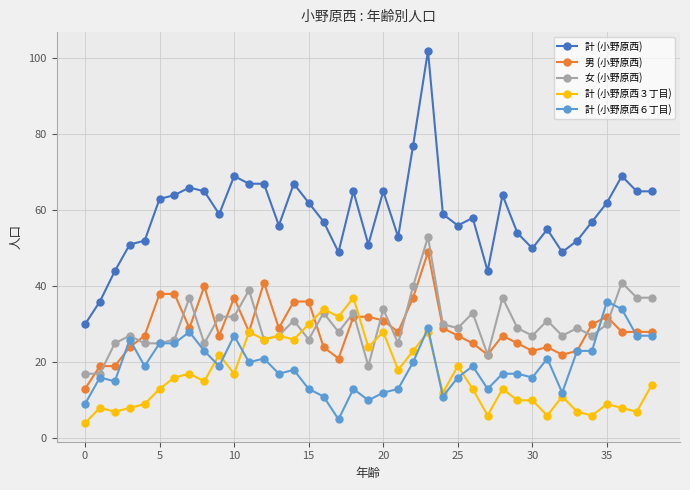

What is the minimum value shown in the chart?

4